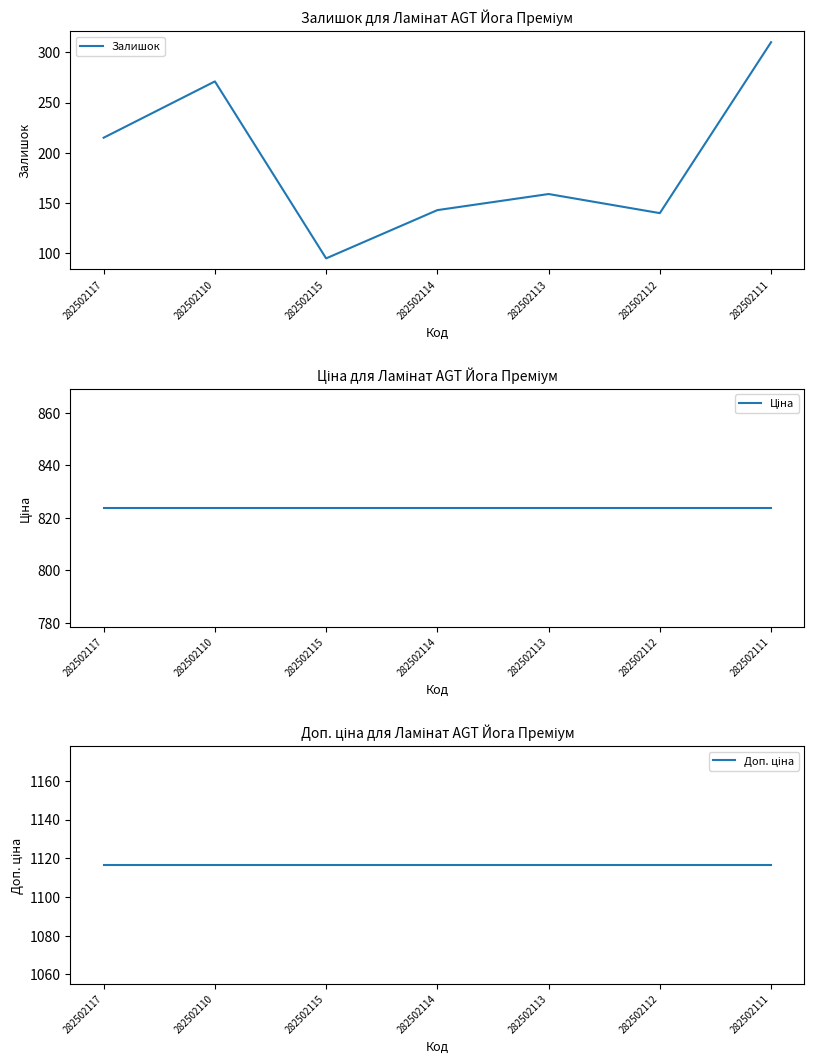

What are all the series names shown in the legend?

Залишок, Ціна, Доп. ціна